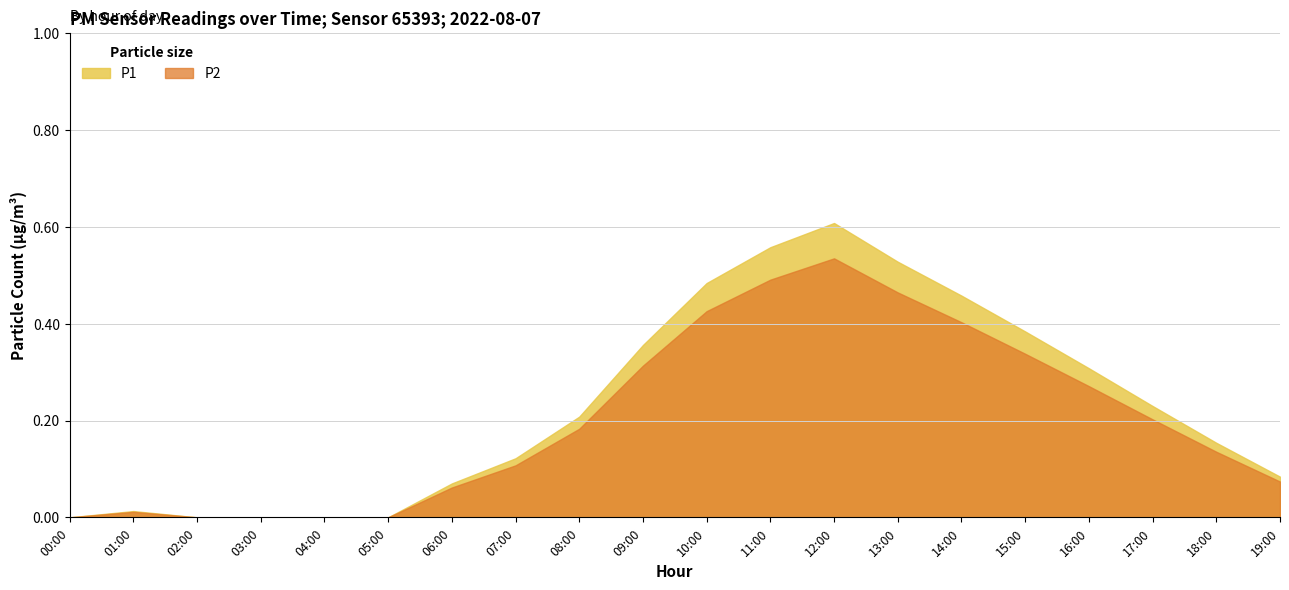

What is the greatest value displayed?

0.6